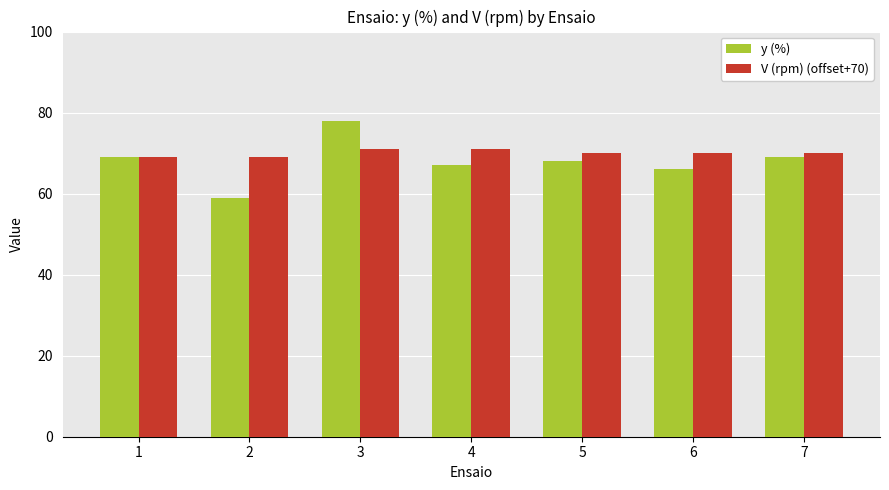

Which series has the largest range (max minus min)?

y (%)